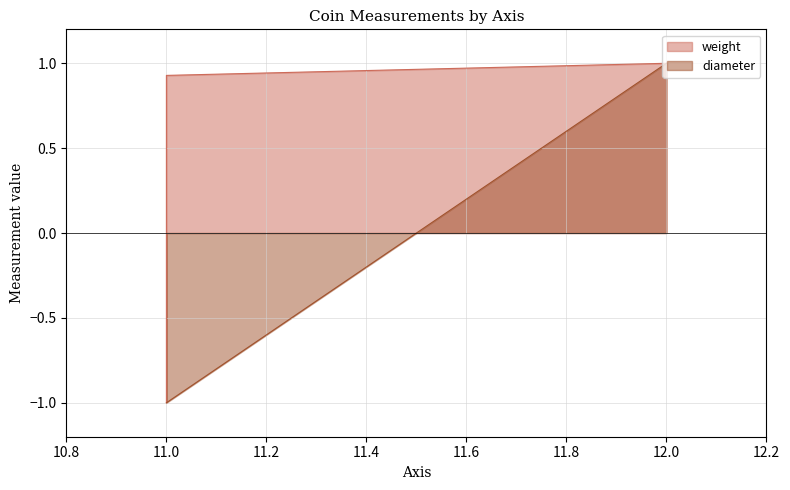

At which label does weight first exceed 0?

11